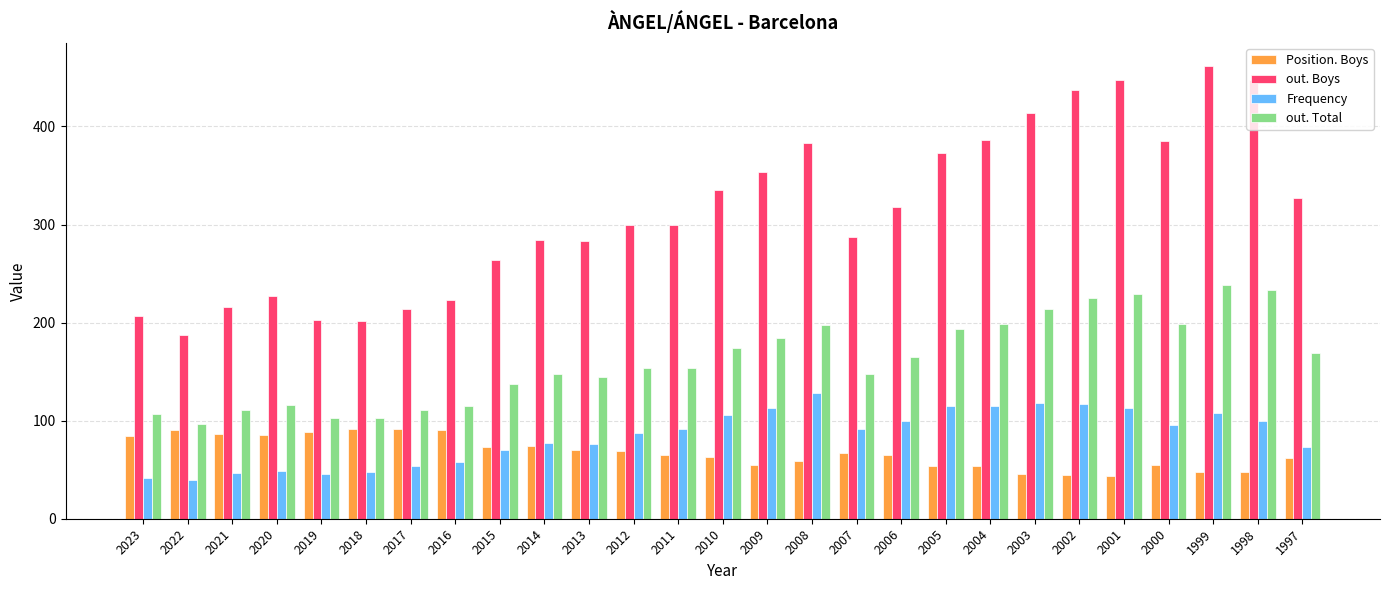

True or false: Position. Boys has a value of 131 at 2020.

False